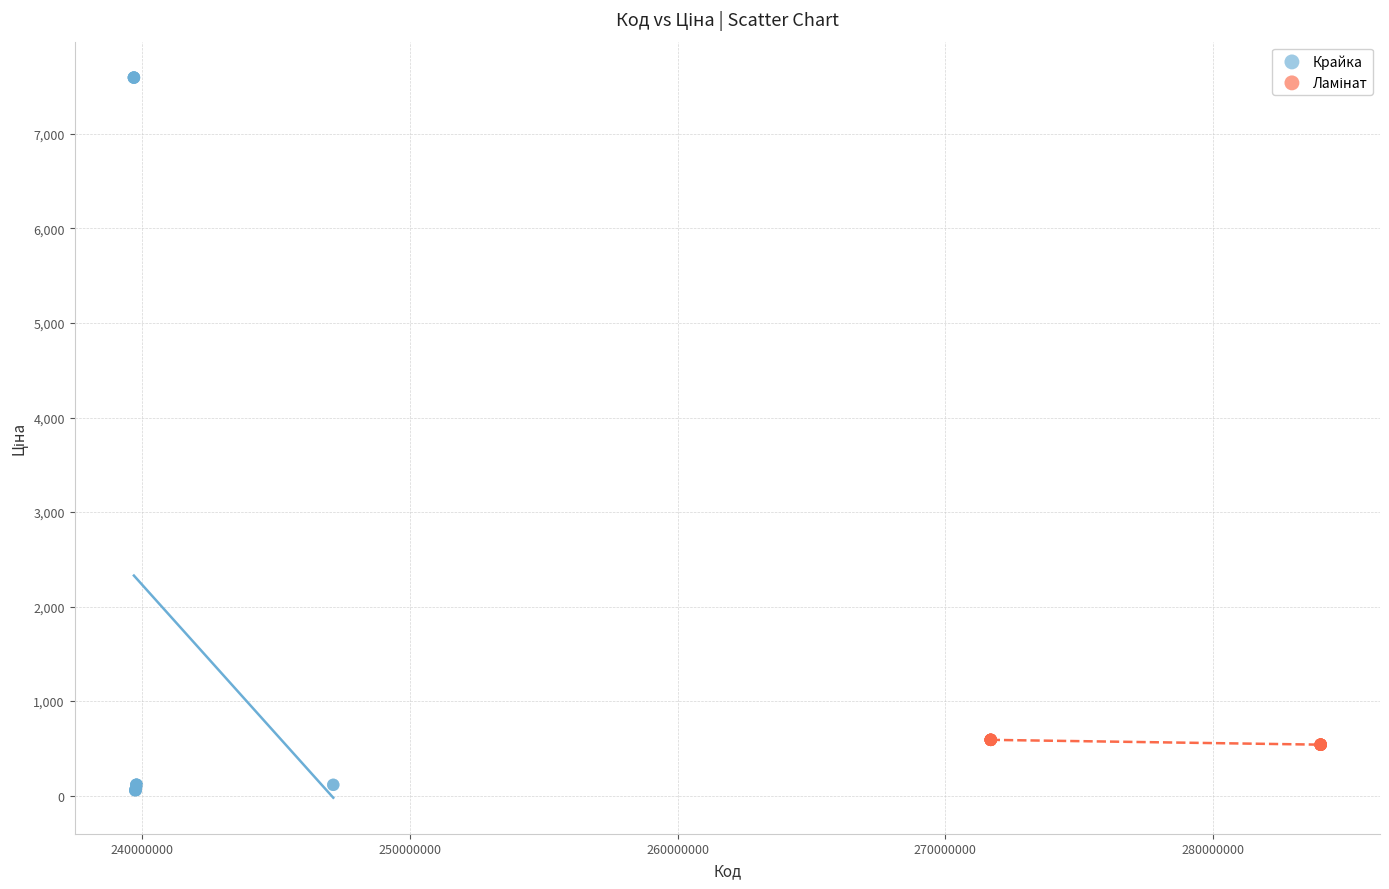

Which series contains the highest Y value?

Крайка